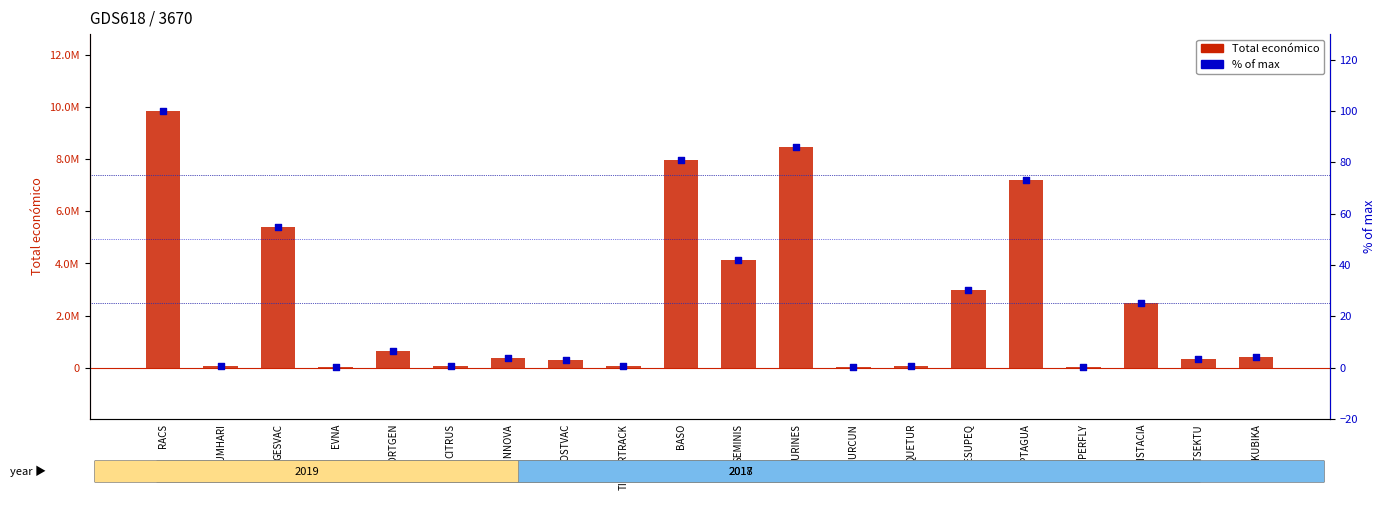

Which series reaches the maximum Y coordinate?

Total económico